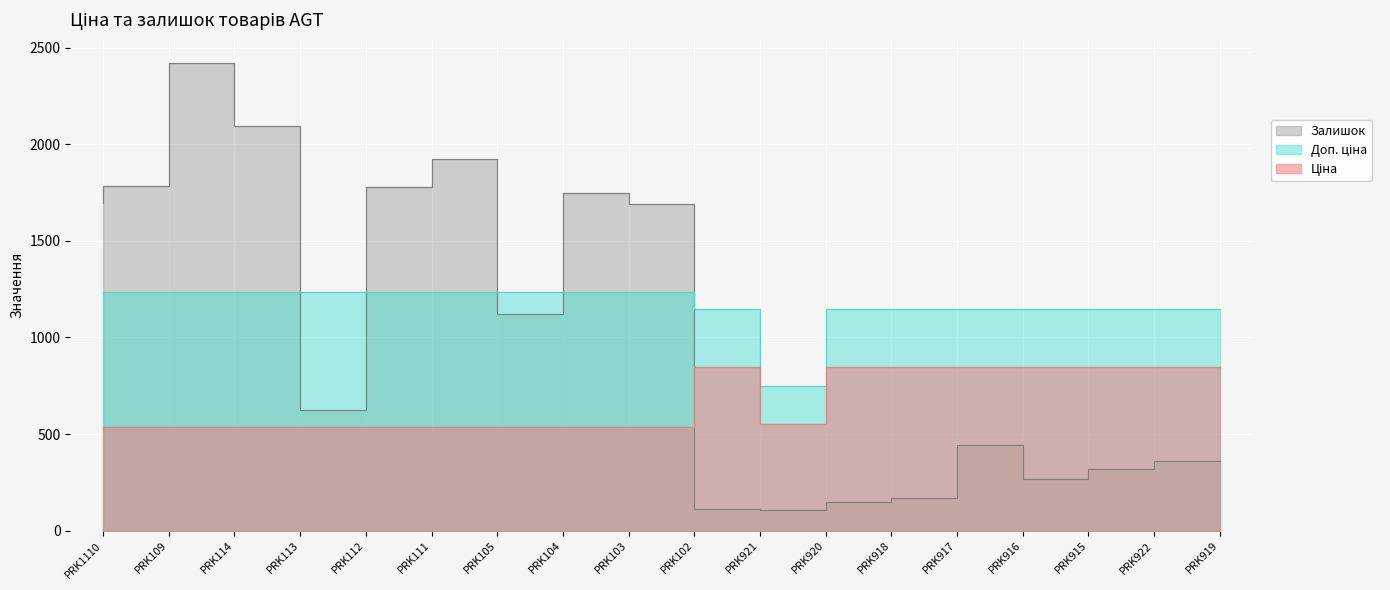

How many times do Доп. ціна and Залишок cross each other?

5